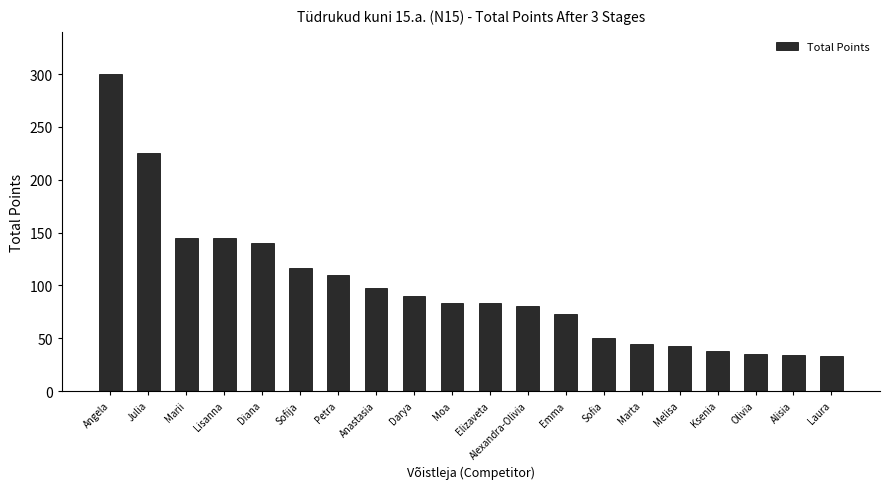

The value at Lisanna is 245. True or false?

False